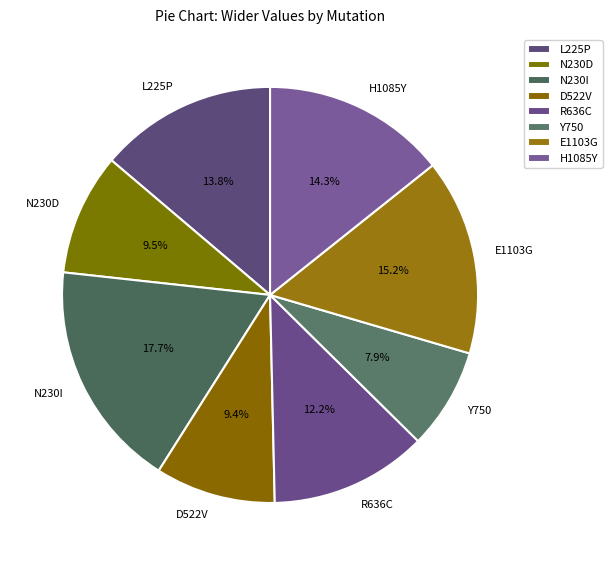

Does any single category account for the majority?

No